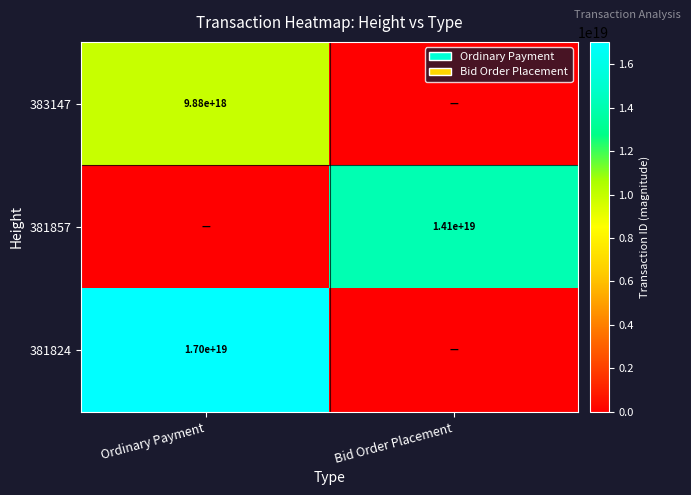

True or false: 383147 has a value of 13368746499205869568 at Ordinary Payment.

False